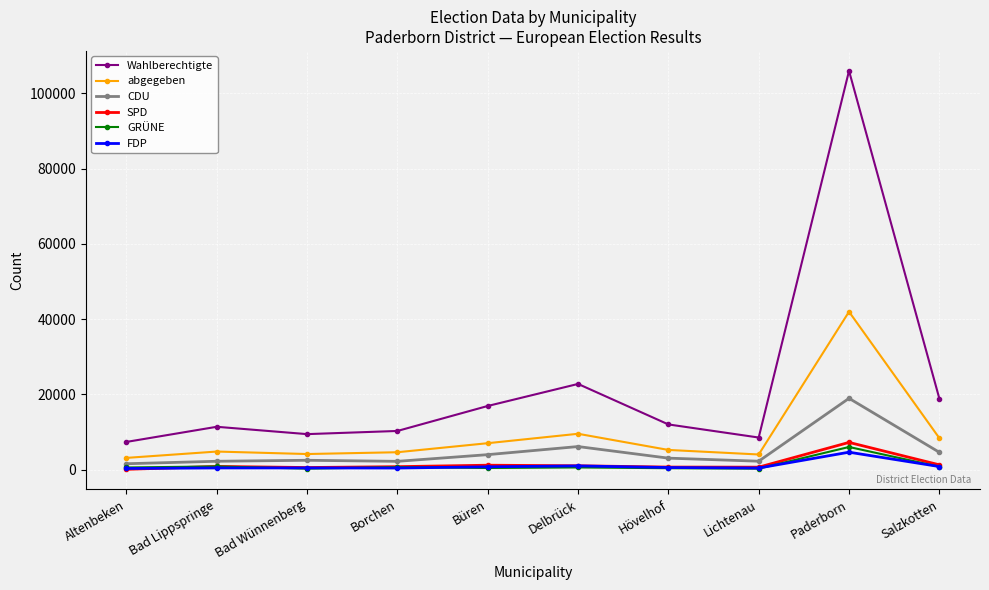

True or false: abgegeben has more than 0 points higher than both neighbors.

True